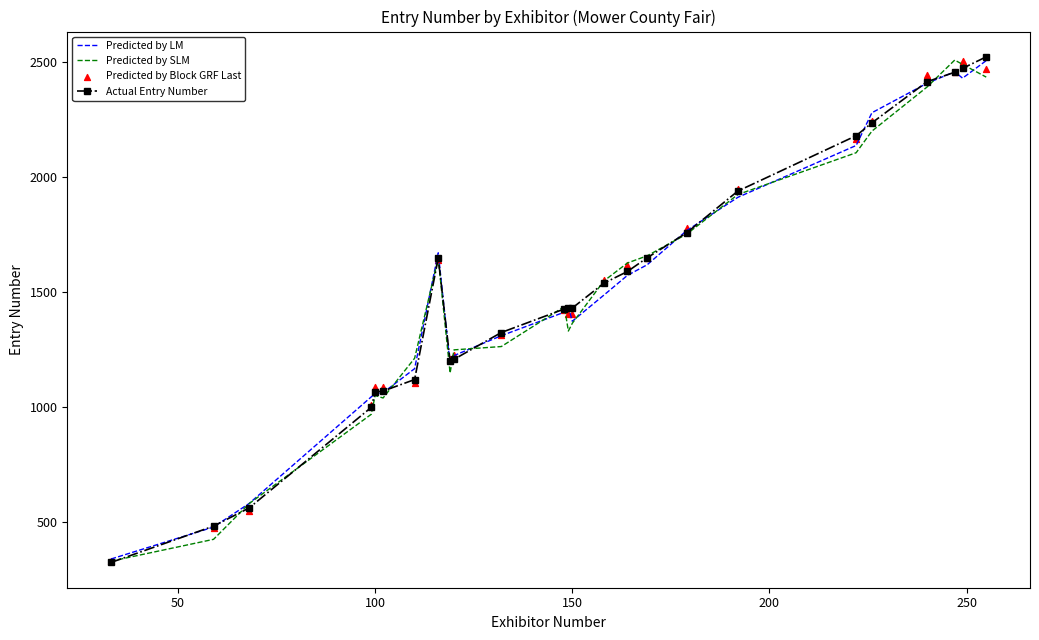

The value of Actual Entry Number at 150 is 1430.0. True or false?

True